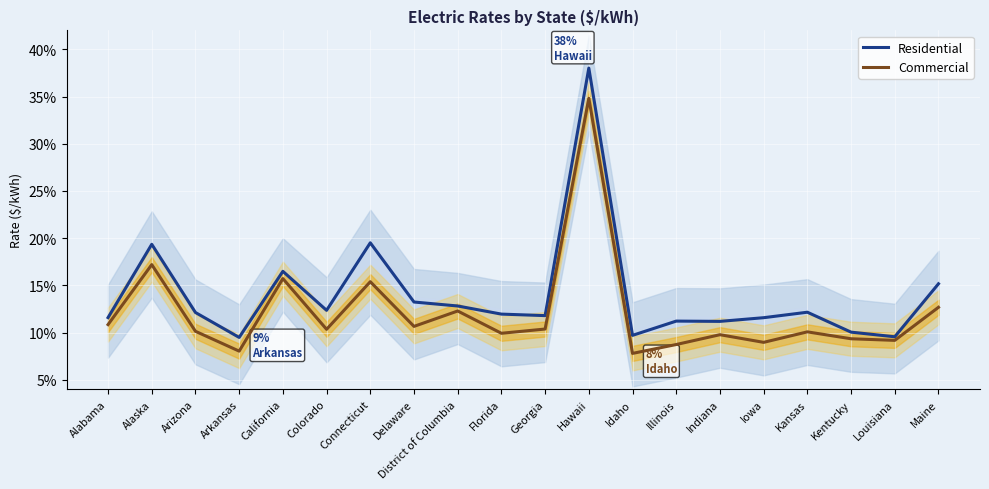

What is the label of the 14th point from the right?

Connecticut